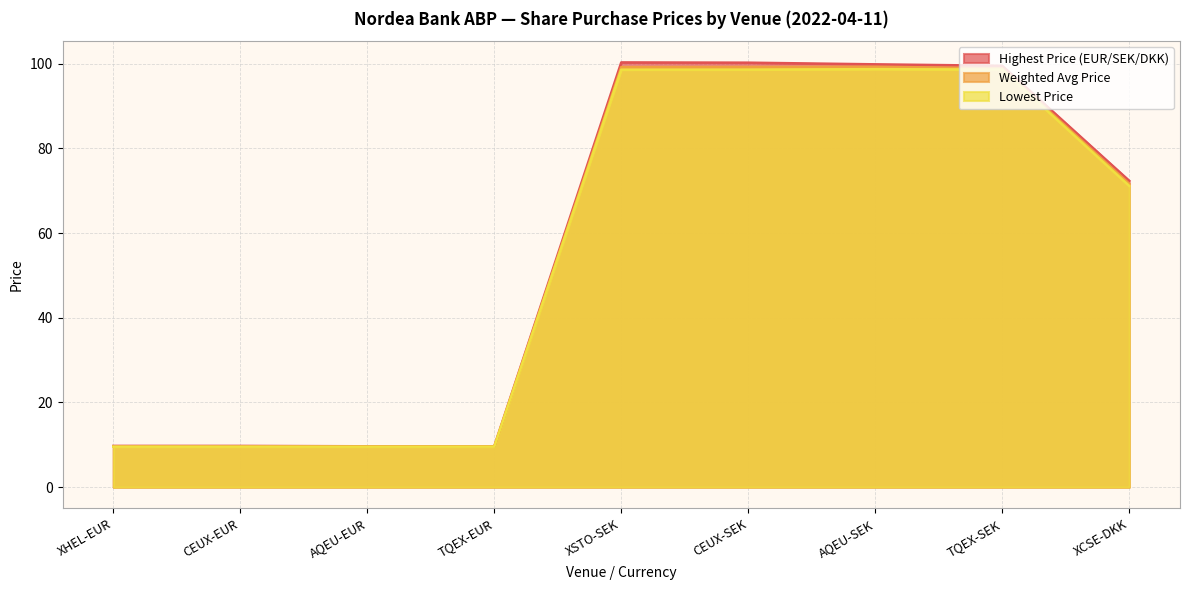

How many values in the Weighted Avg Price series are below 71?

4